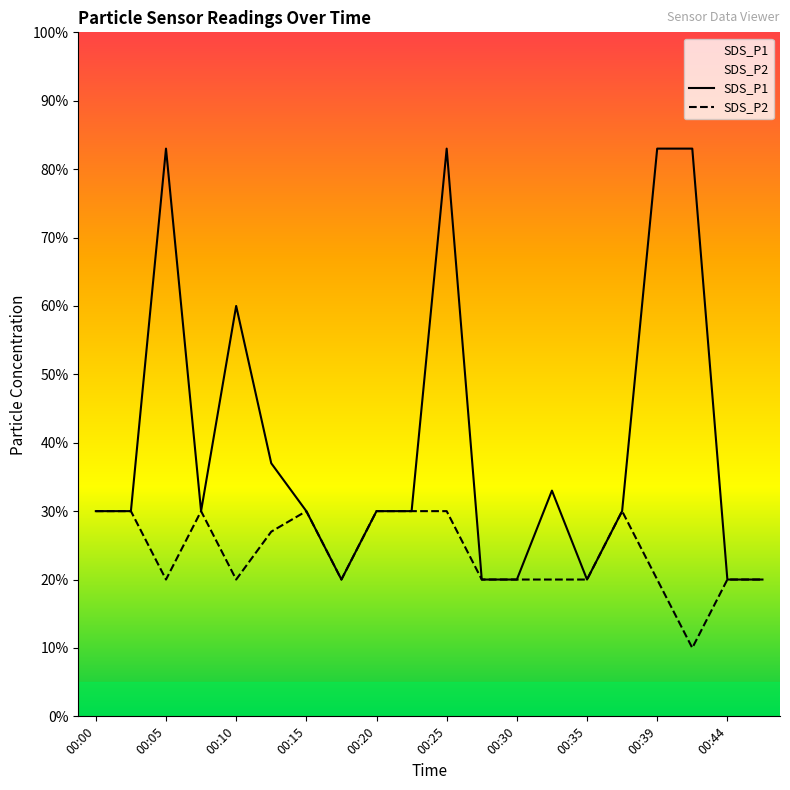

Count the SDS_P1 values in the range 0 to 1.

20